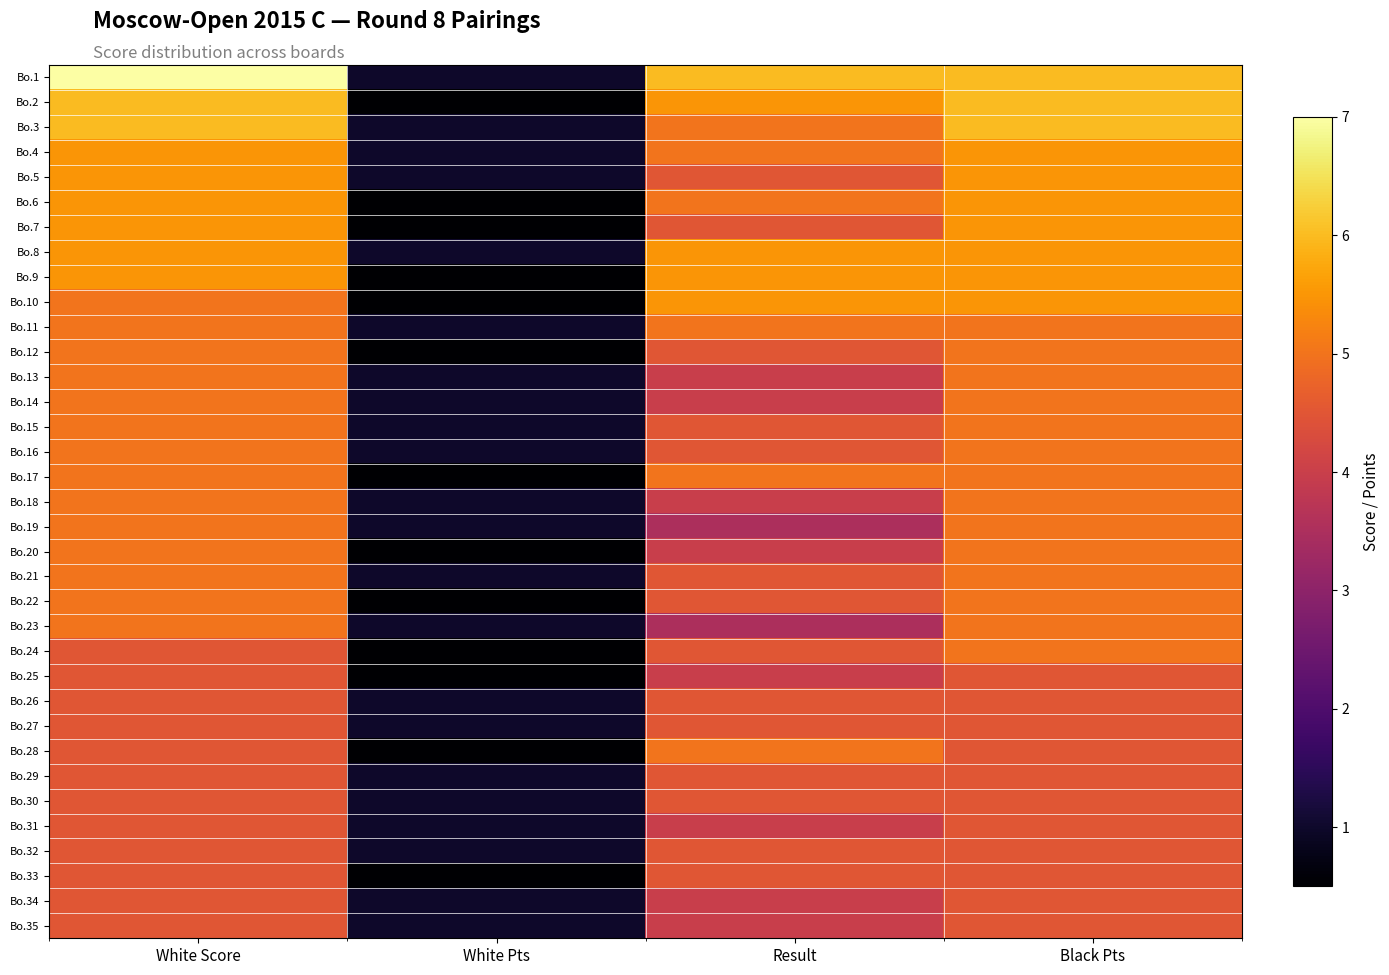

What is the spread (max minus min) of values at White Pts?

0.5